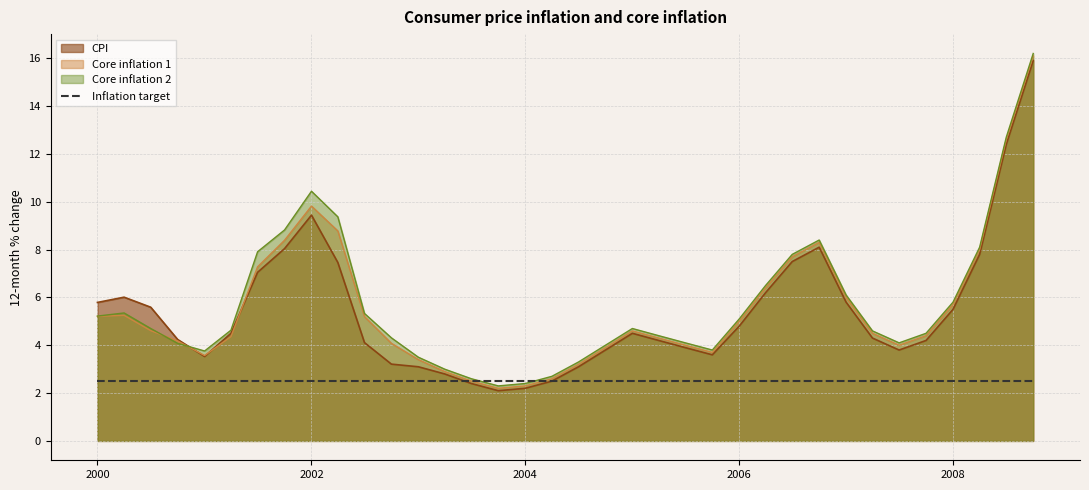

Which series has the largest total across all categories?

Core inflation 2